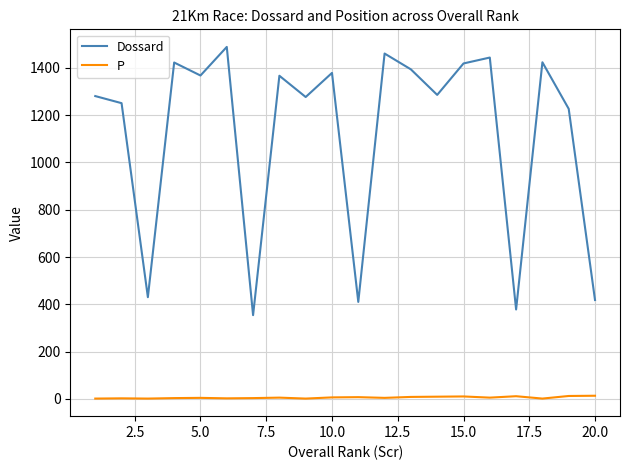

True or false: Dossard and P cross at least once.

False